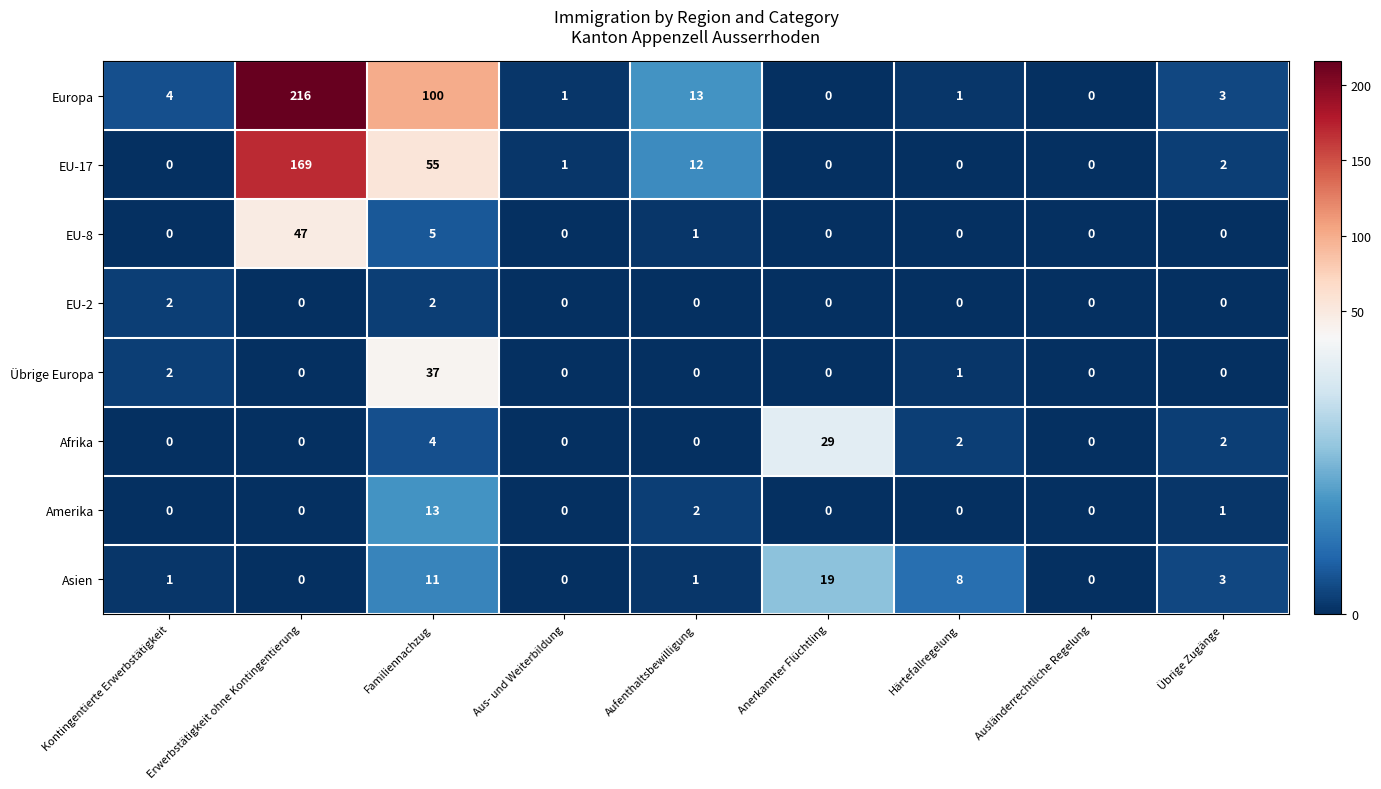

The Europa series shows 1 at Aus- und Weiterbildung. True or false?

True